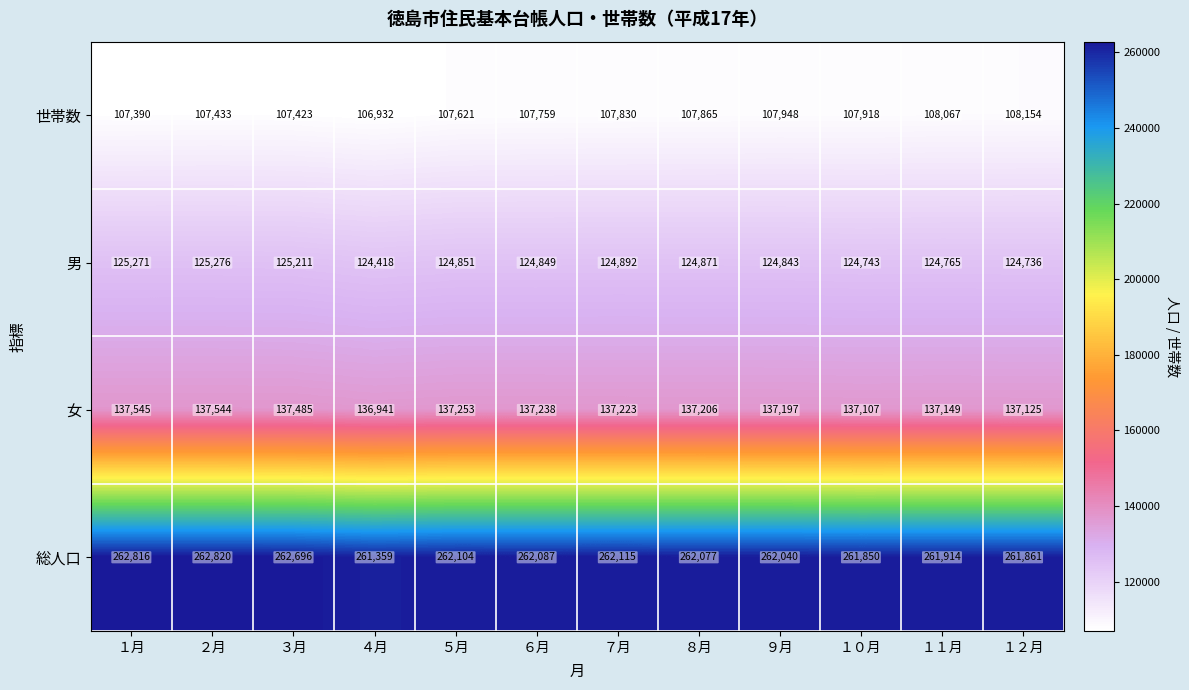

Rank the categories by 女 value from highest to lowest.

１月, ２月, ３月, ５月, ６月, ７月, ８月, ９月, １１月, １２月, １０月, ４月